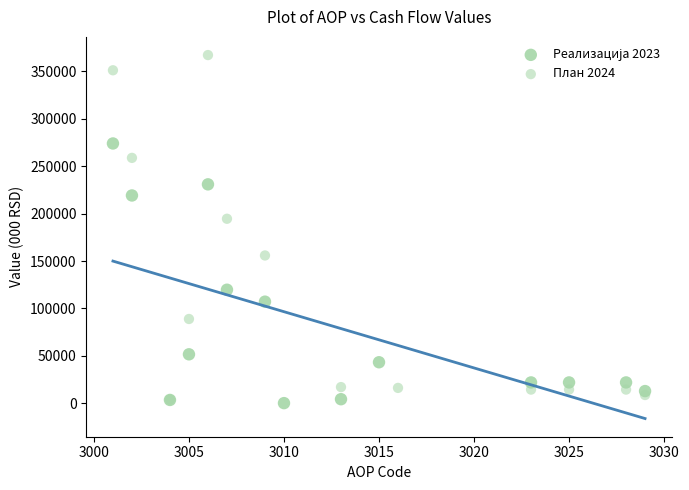

Which series has the largest Y range (max minus min)?

План 2024